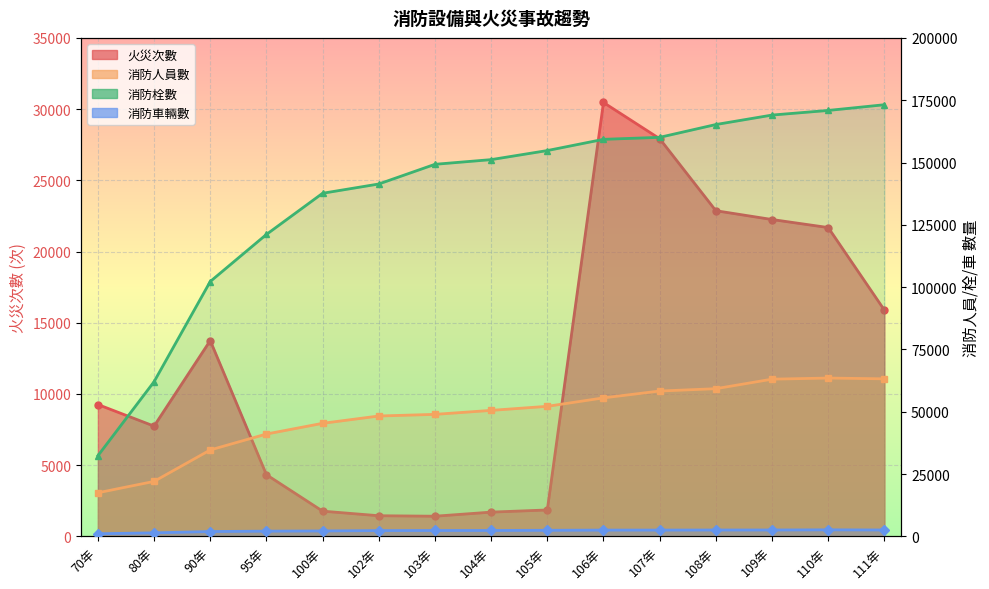

The 消防車輛數 series shows 704 at 108年. True or false?

False